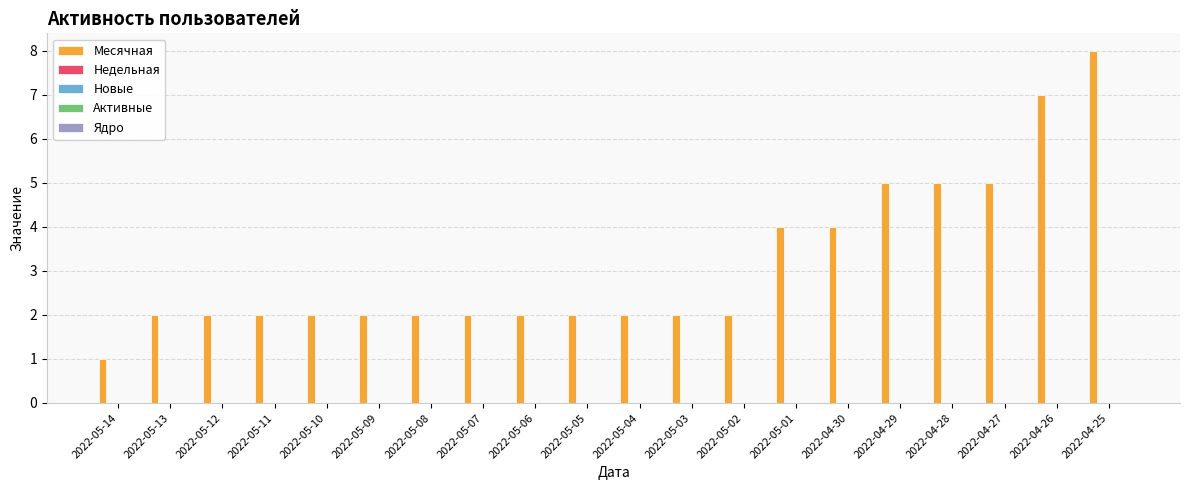

How many distinct data groups are displayed?

1